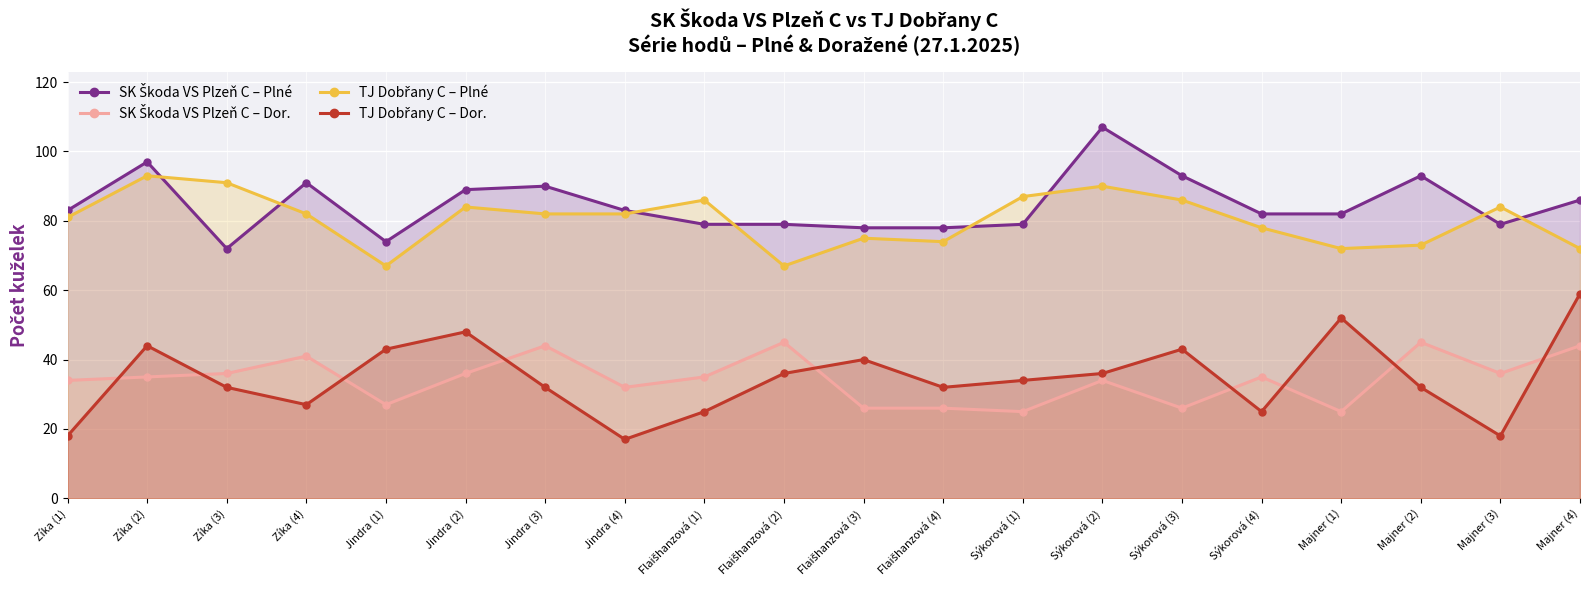

Which series has the widest spread of values?

TJ Dobřany C – Dor.